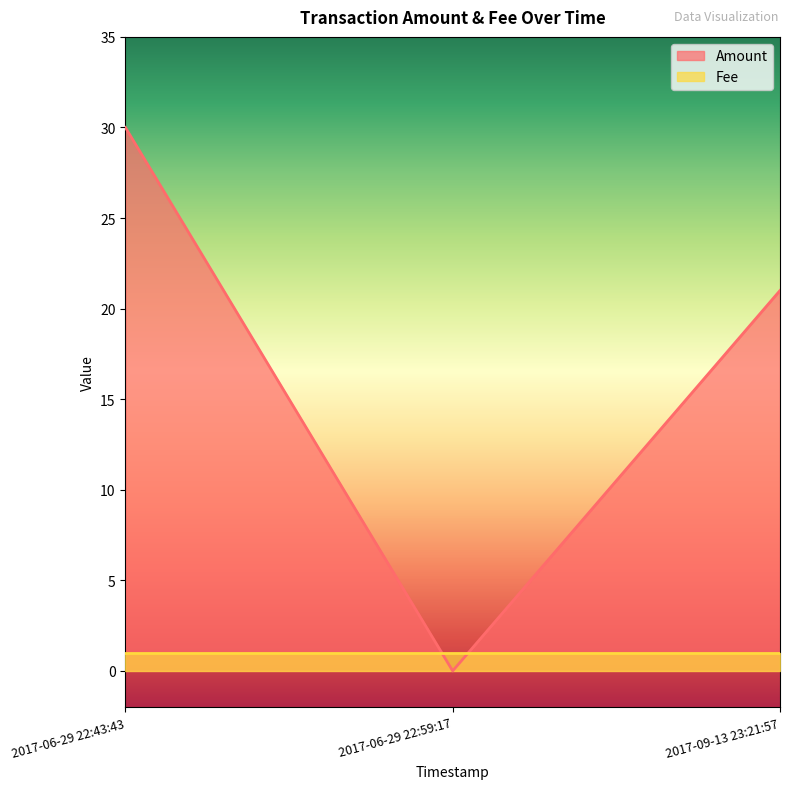

Rank the series by their average value, from highest to lowest.

Amount, Fee